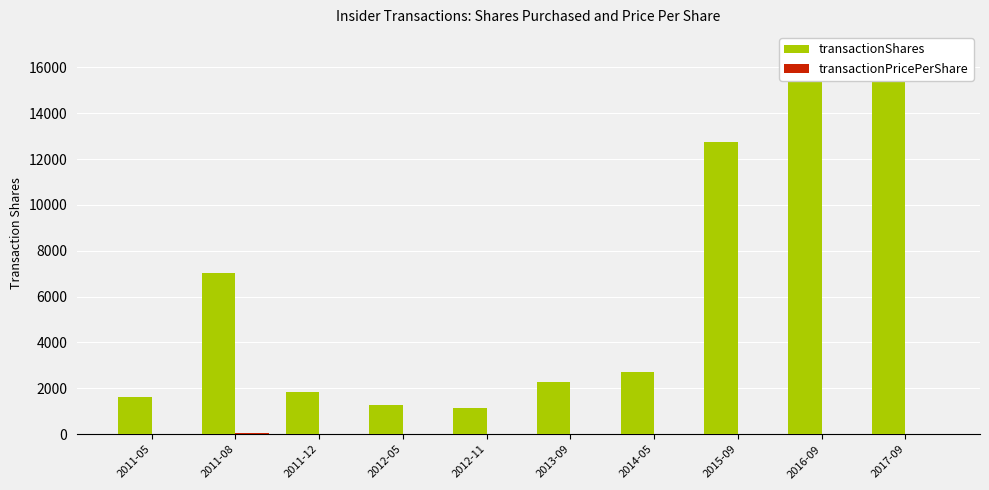

What is the approximate value of transactionPricePerShare at 2011-08?

33.6